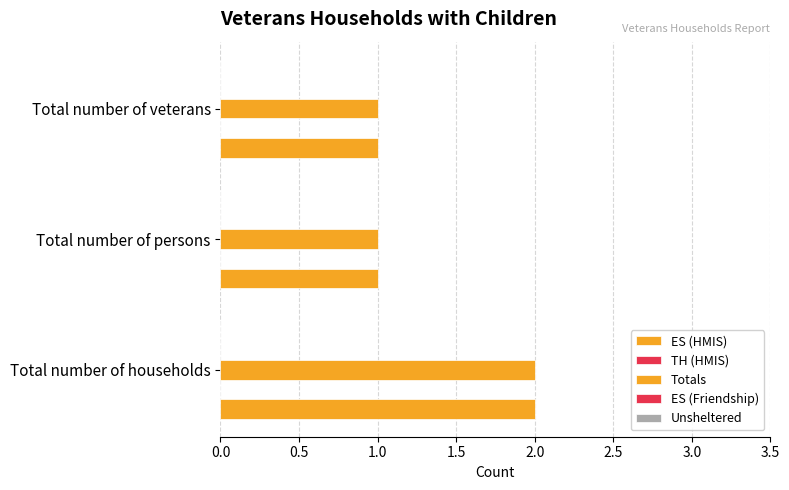

What is the maximum value shown in the chart?

2.0